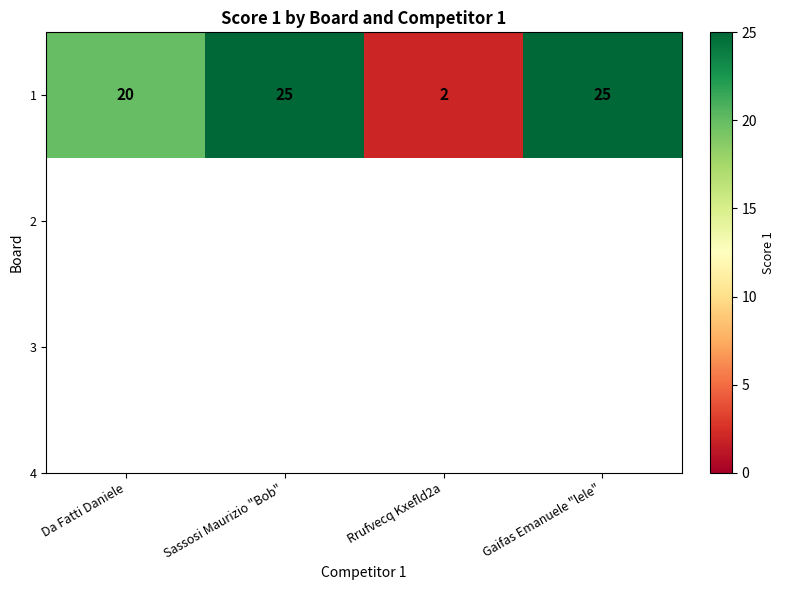

Reading left to right, list all the values displayed in this chart.

20	25	2	25